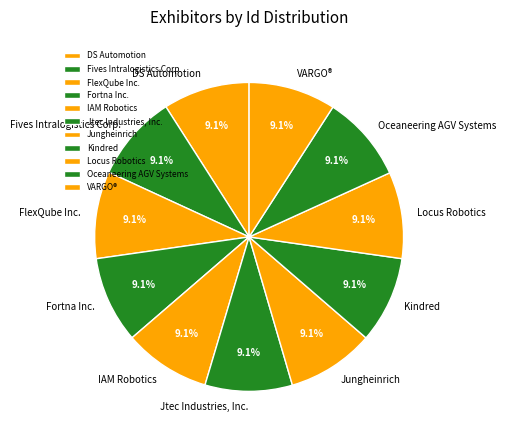

To the nearest percent, what portion does Fortna Inc. represent?

9%